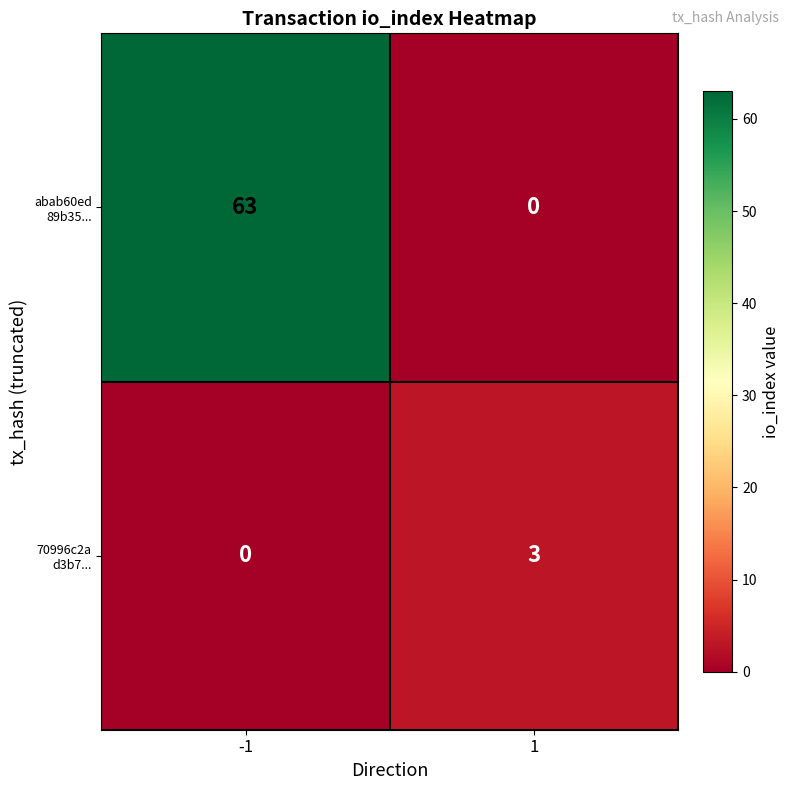

What is the difference between the highest and lowest values at 1?

3